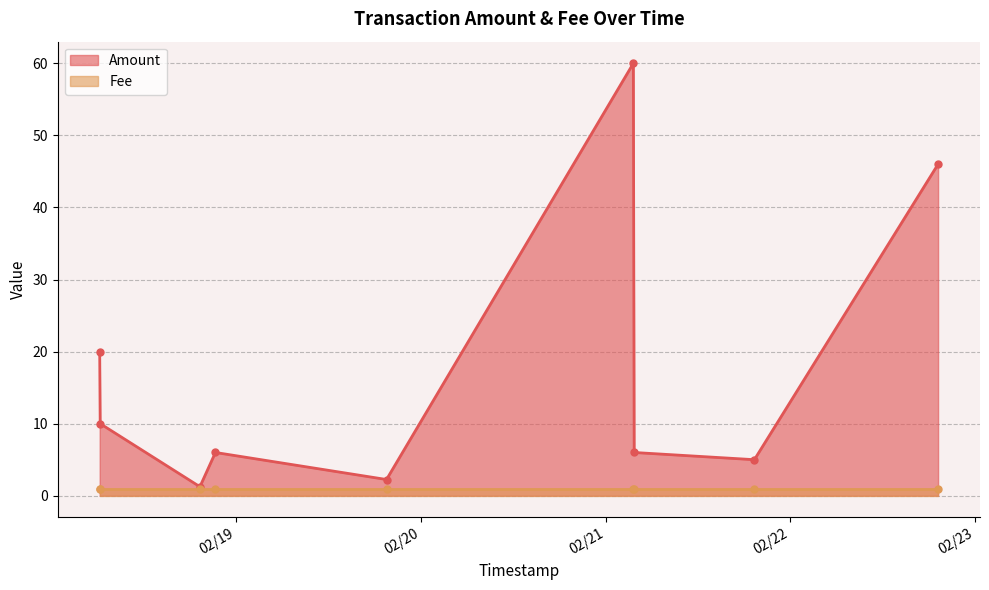

The value of Fee at 2018-02-18 06:18:05 is 1.5. True or false?

False